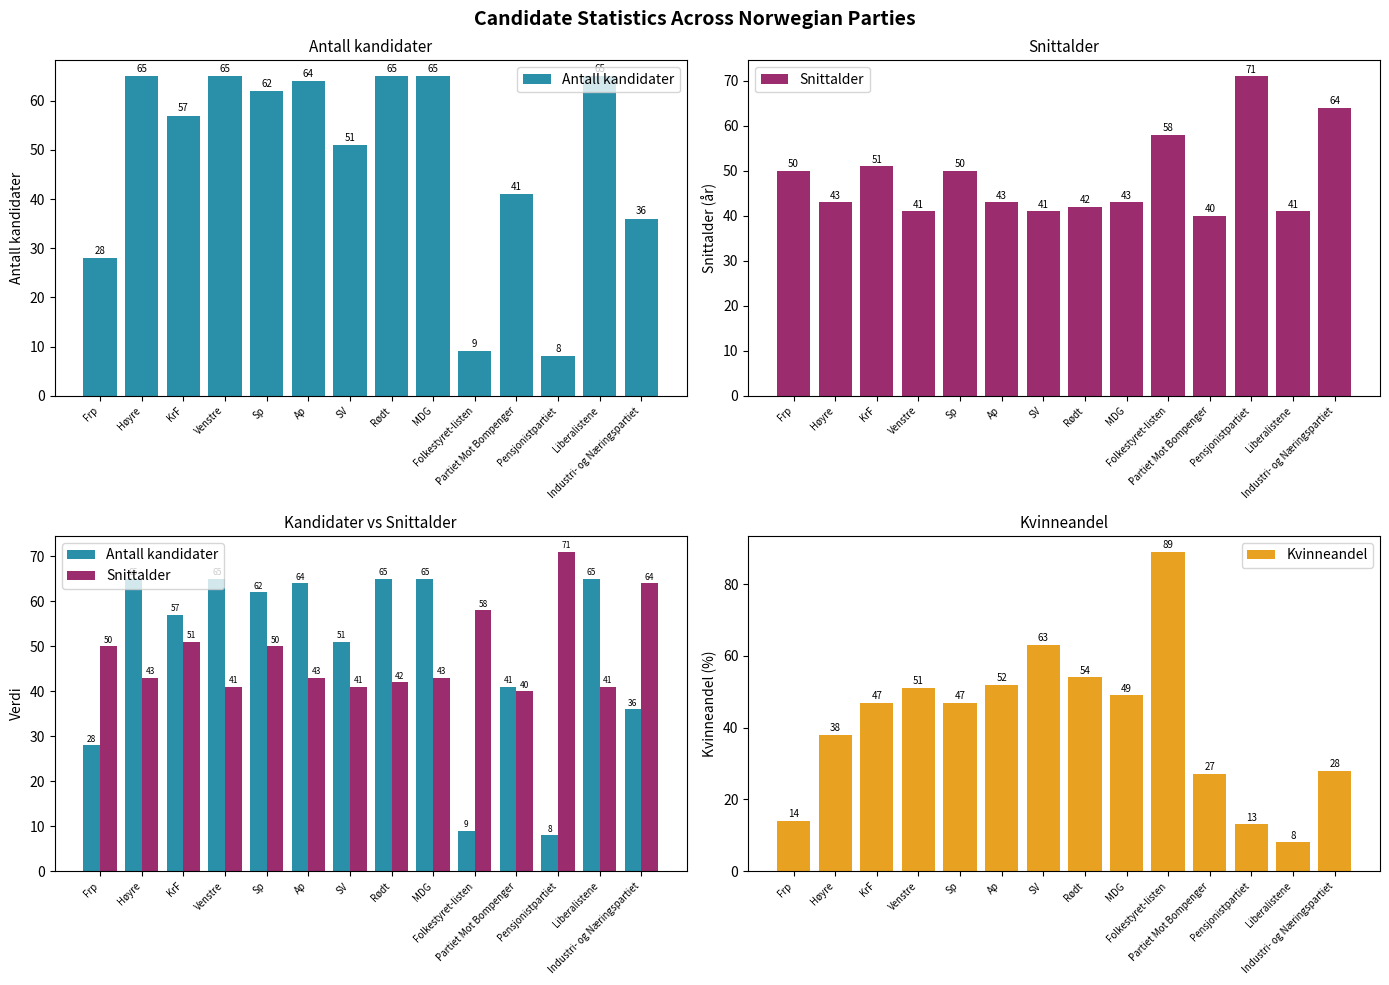

What is the label of the 10th bar from the left?

Folkestyret-listen